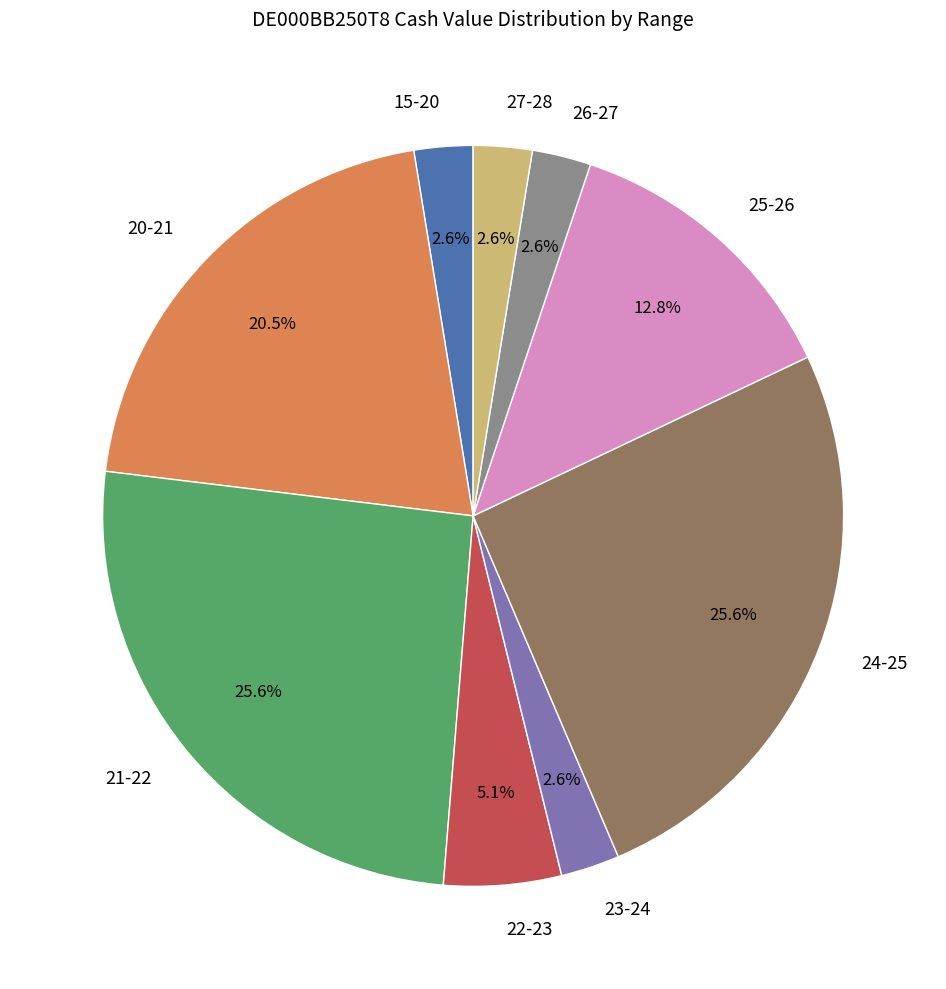

How many segments does this pie chart have?

9